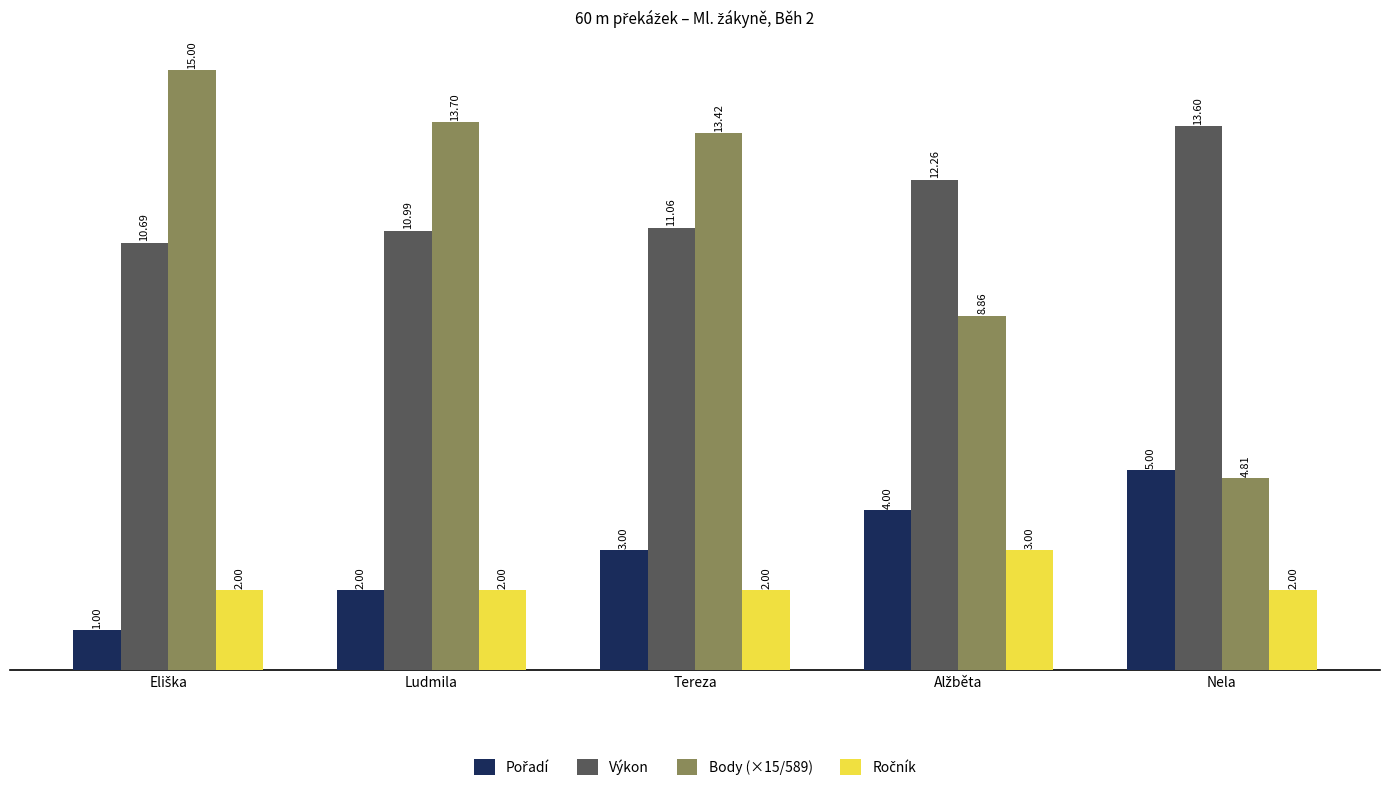

Which series has the largest range (max minus min)?

Body (×15/589)